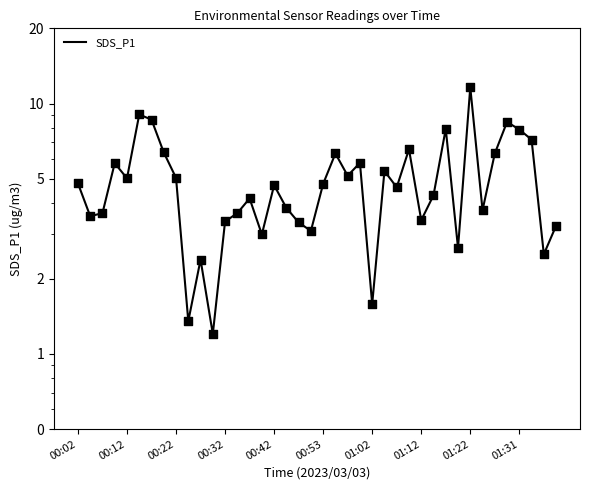

Which has a higher value, 24 or 27?

27